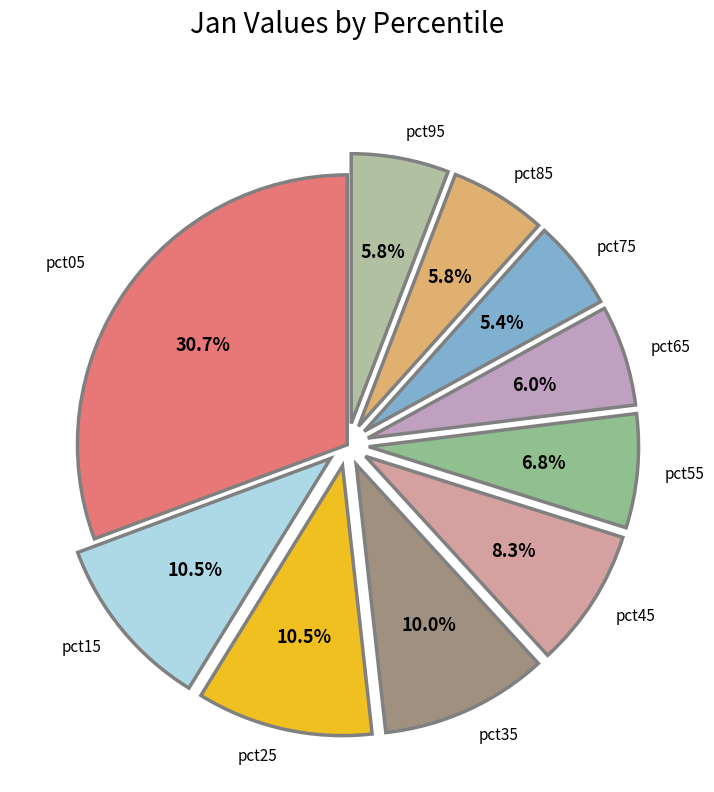

Do pct75 and pct55 together represent more than half of the pie?

No